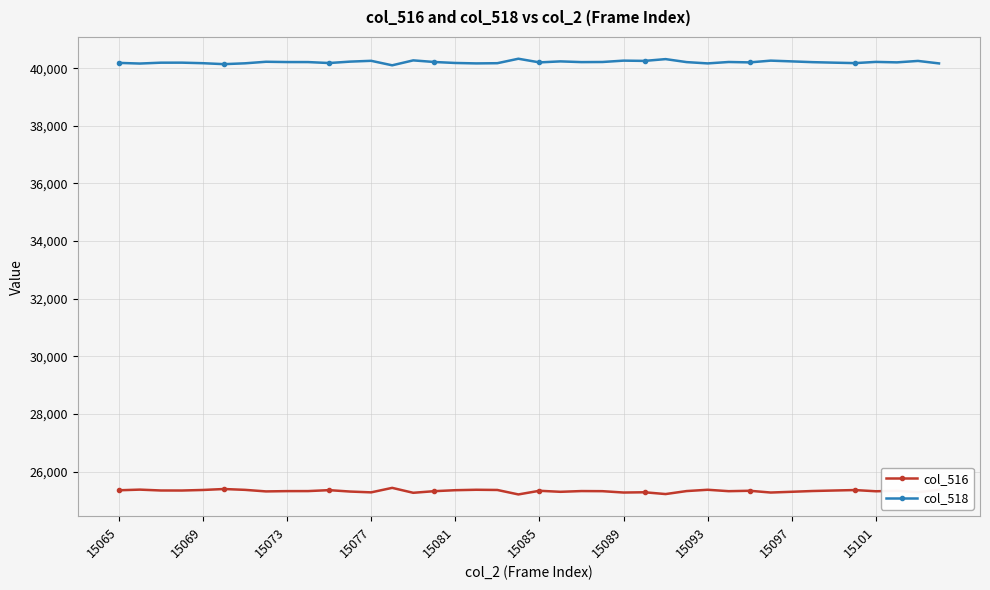

List the series in order of their overall mean, lowest first.

col_516, col_518